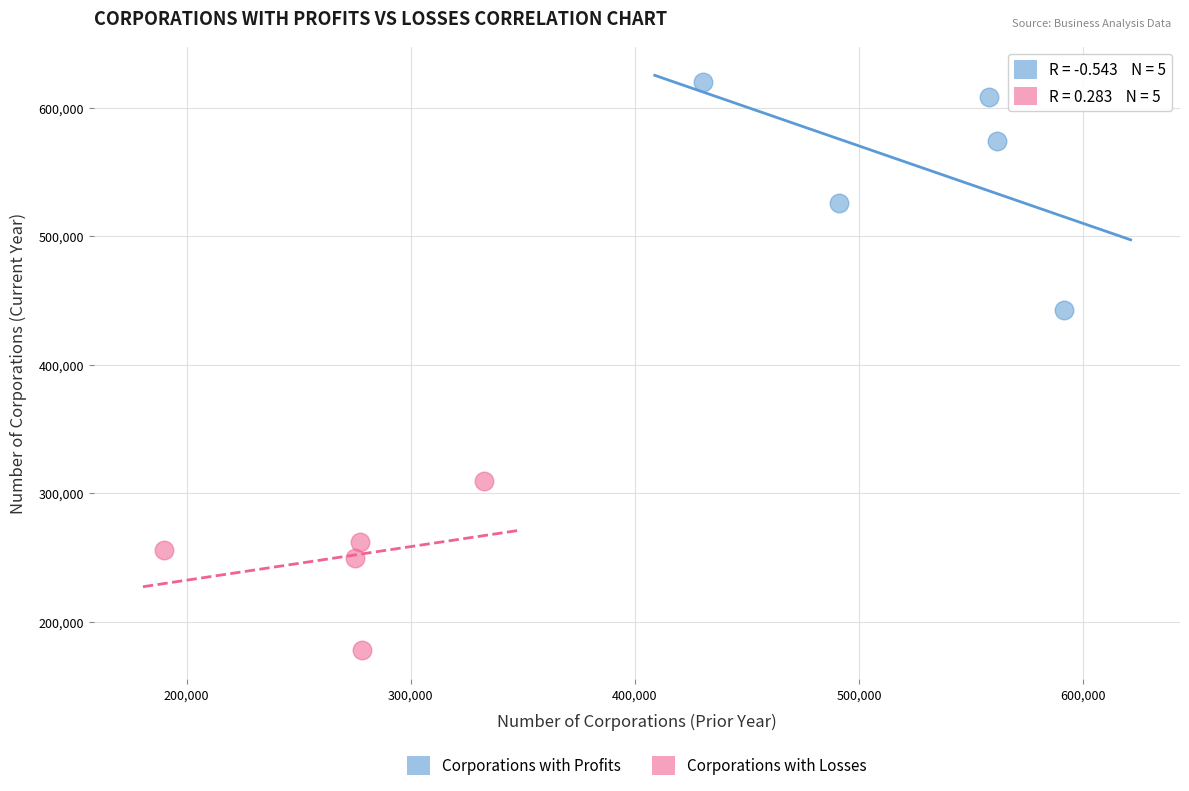

Which series contains the highest Y value?

Corporations with Profits